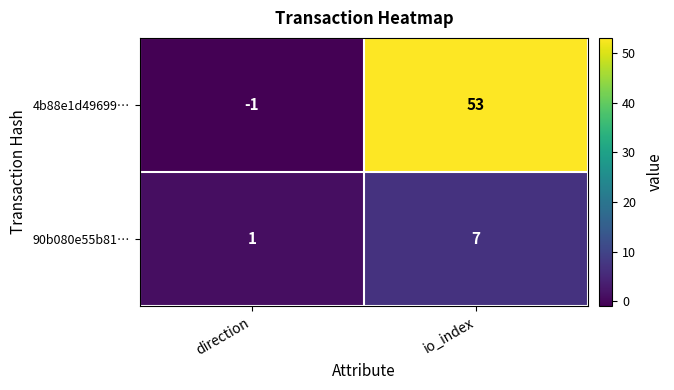

Rank the series by their maximum value, from highest to lowest.

4b88e1d49699…, 90b080e55b81…